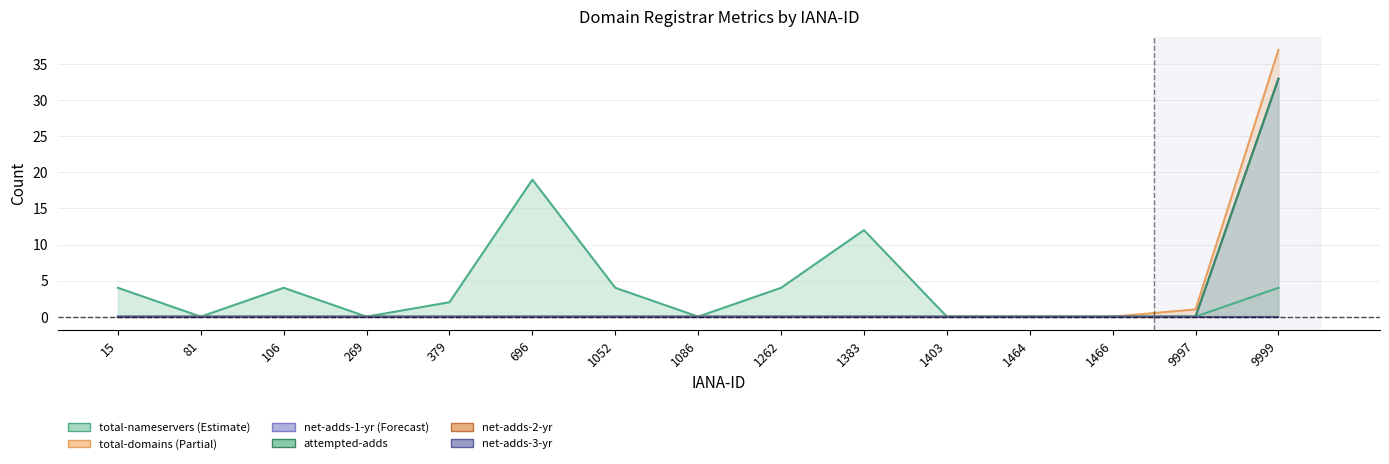

The value of attempted-adds at 1052 is 21. True or false?

False